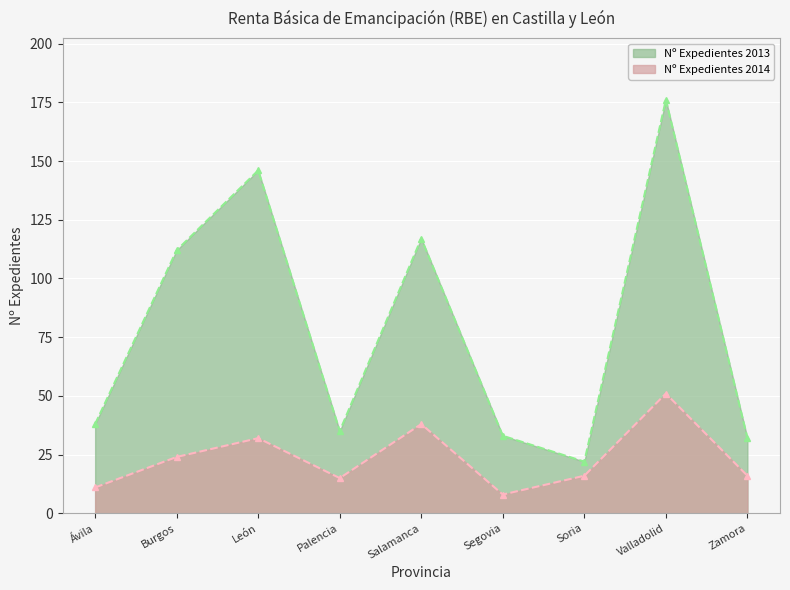

What is the average value of the Nº Expedientes 2014 series?

23